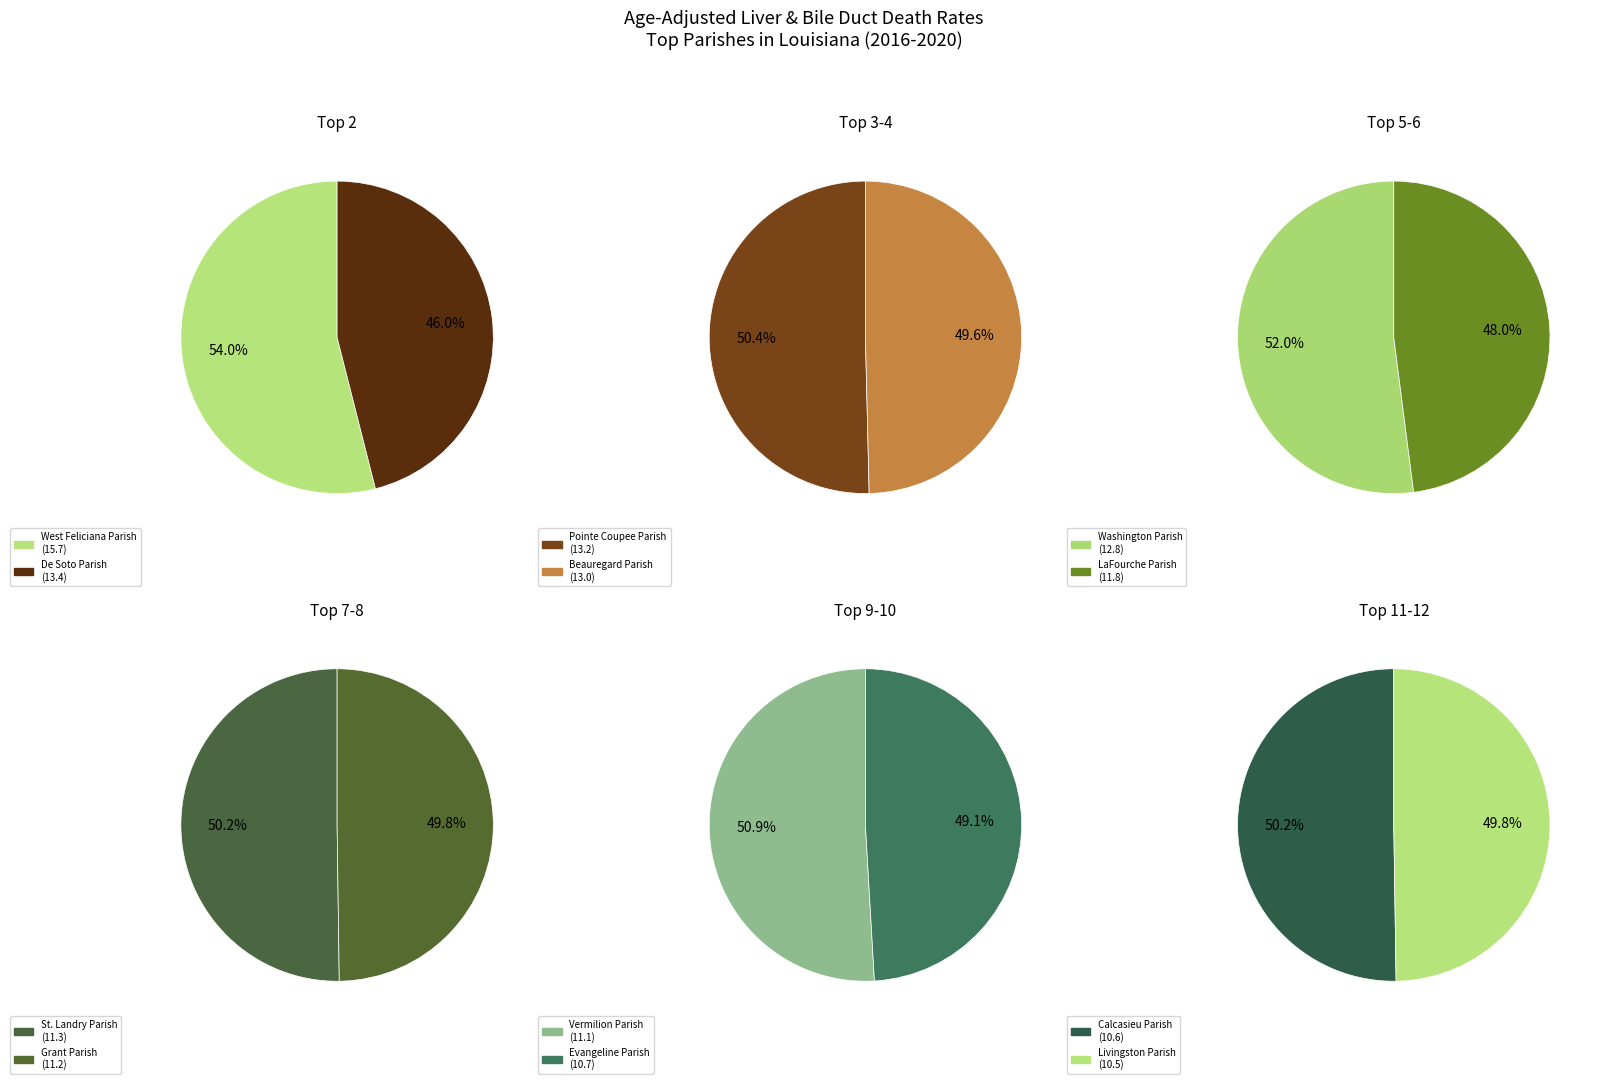

What is the largest slice in the pie chart?

West Feliciana Parish